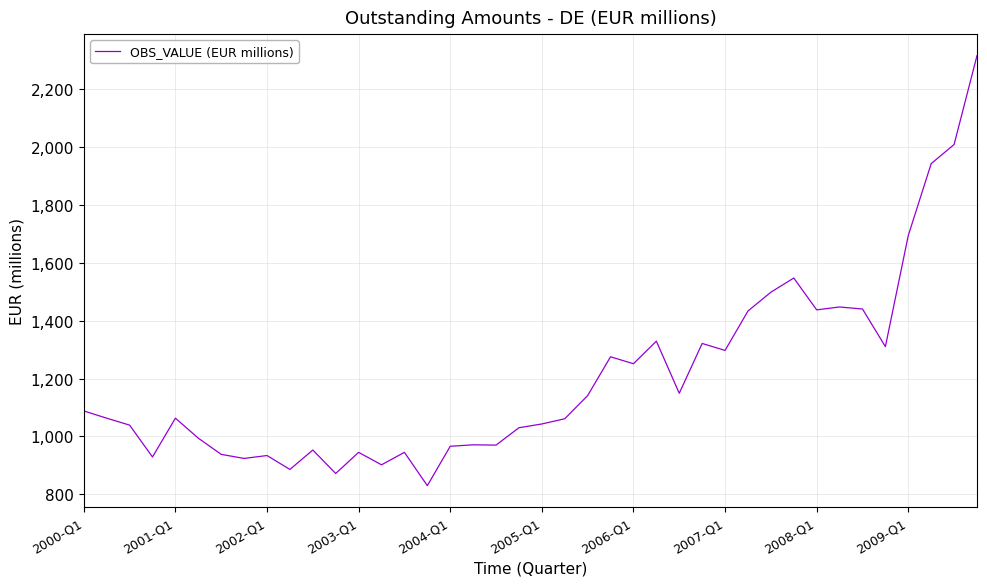

What is the maximum value shown in the chart?

2315